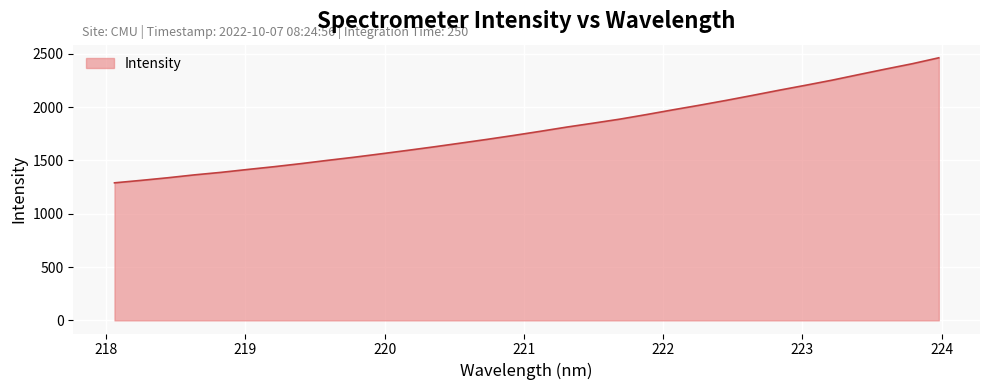

Reading left to right, transcribe all the data shown in this chart.

1290.2	1313.3	1337.7	1364.8	1388.4	1415.5	1441.7	1470.3	1501.0	1530.3	1561.9	1594.4	1627.7	1662.7	1697.9	1734.9	1773.4	1813.3	1850.1	1887.9	1930.8	1975.5	2018.7	2063.8	2111.2	2159.6	2206.2	2254.3	2306.4	2357.7	2407.5	2463.2